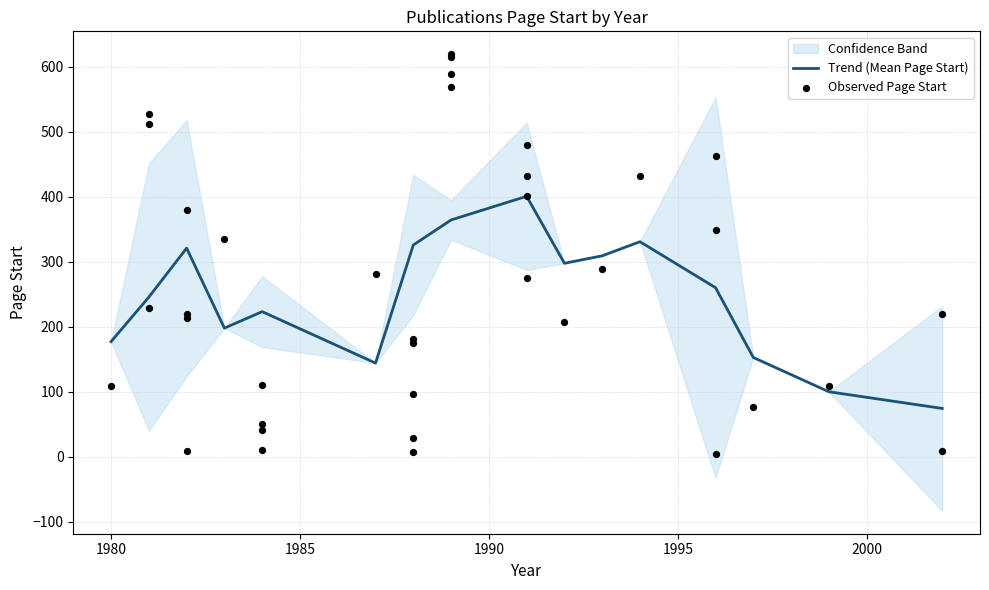

Which has a higher value, 1989 or 1991?

1989